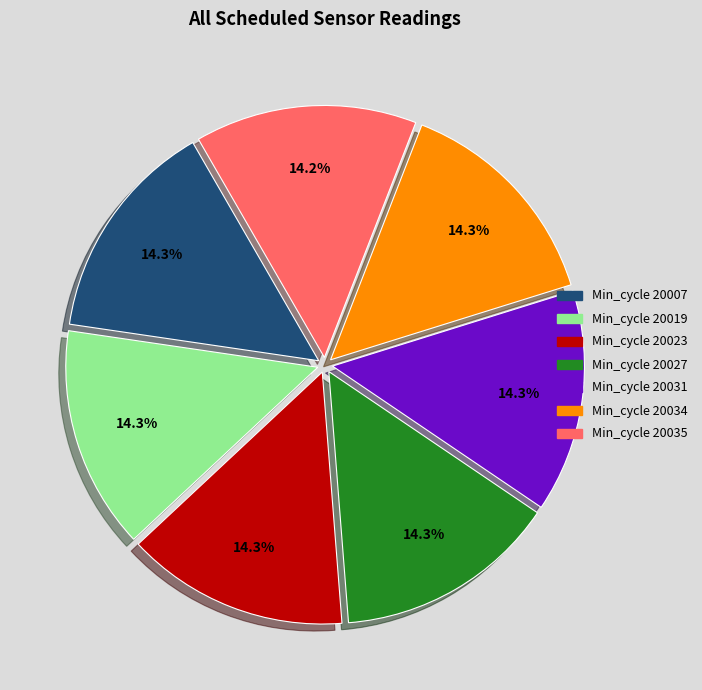

How many slices are in this pie chart?

7